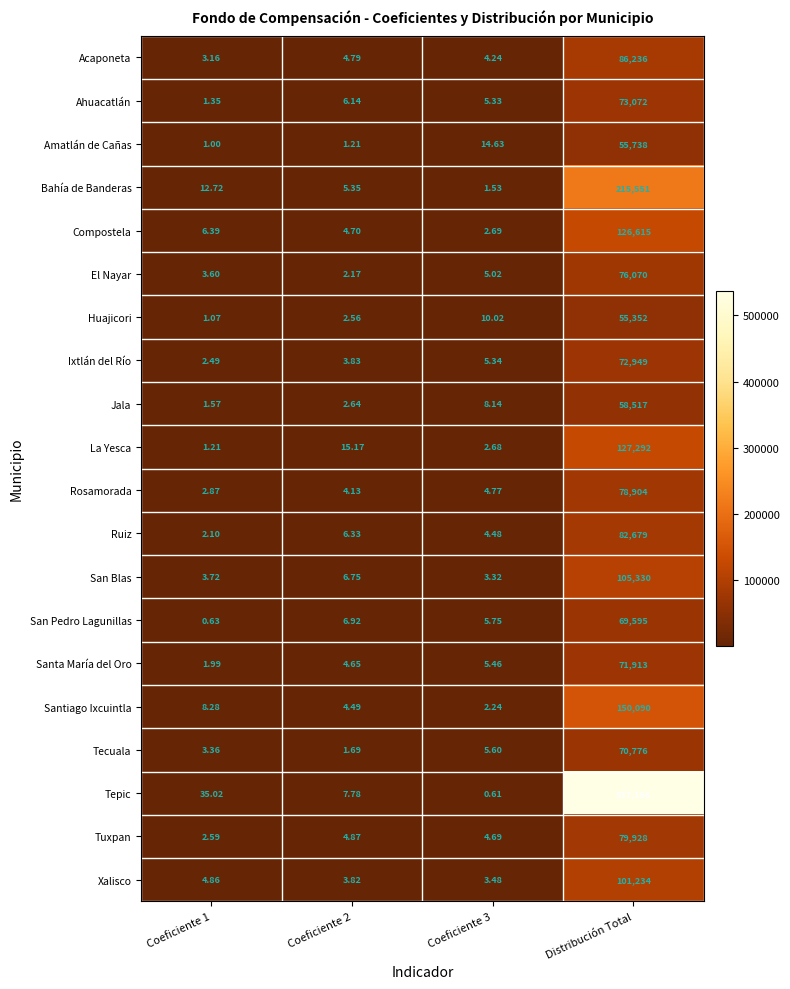

Rank the series by their maximum value, from lowest to highest.

Huajicori, Amatlán de Cañas, Jala, San Pedro Lagunillas, Tecuala, Santa María del Oro, Ixtlán del Río, Ahuacatlán, El Nayar, Rosamorada, Tuxpan, Ruiz, Acaponeta, Xalisco, San Blas, Compostela, La Yesca, Santiago Ixcuintla, Bahía de Banderas, Tepic